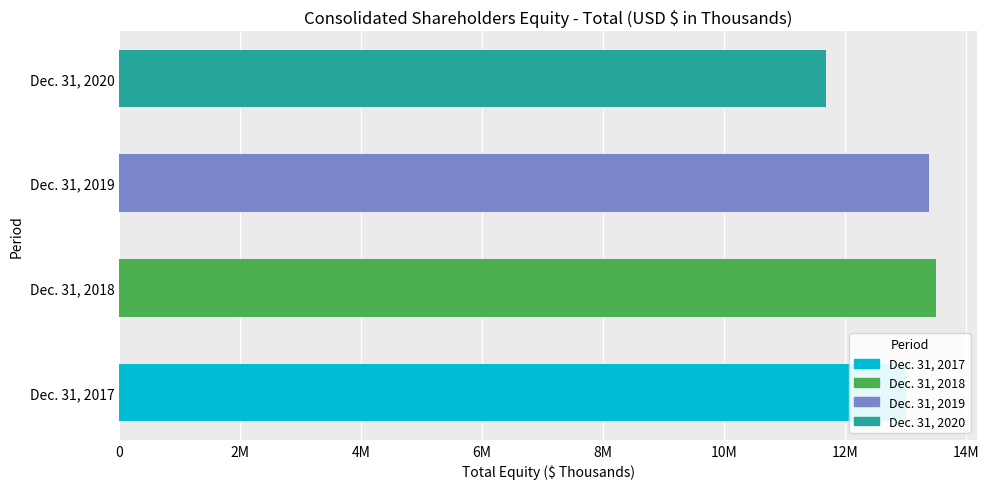

Rank the categories by value from lowest to highest.

Dec. 31, 2020, Dec. 31, 2017, Dec. 31, 2019, Dec. 31, 2018